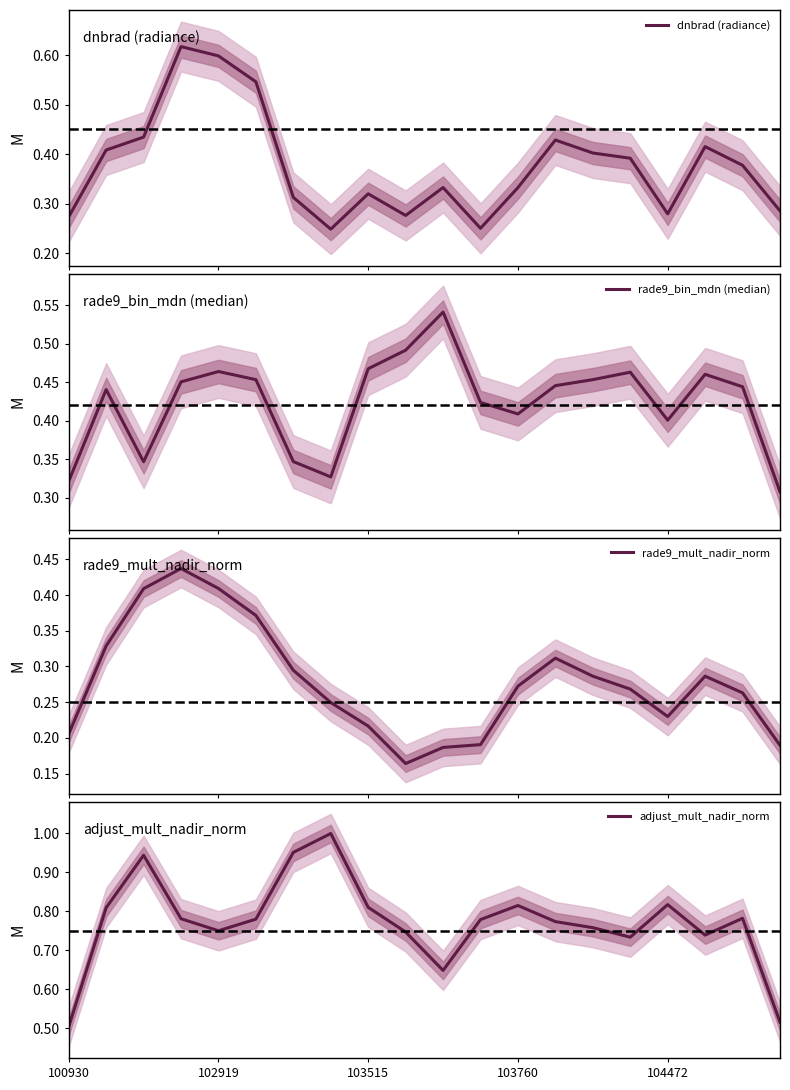

What is the spread (max minus min) of values at 6?

0.7